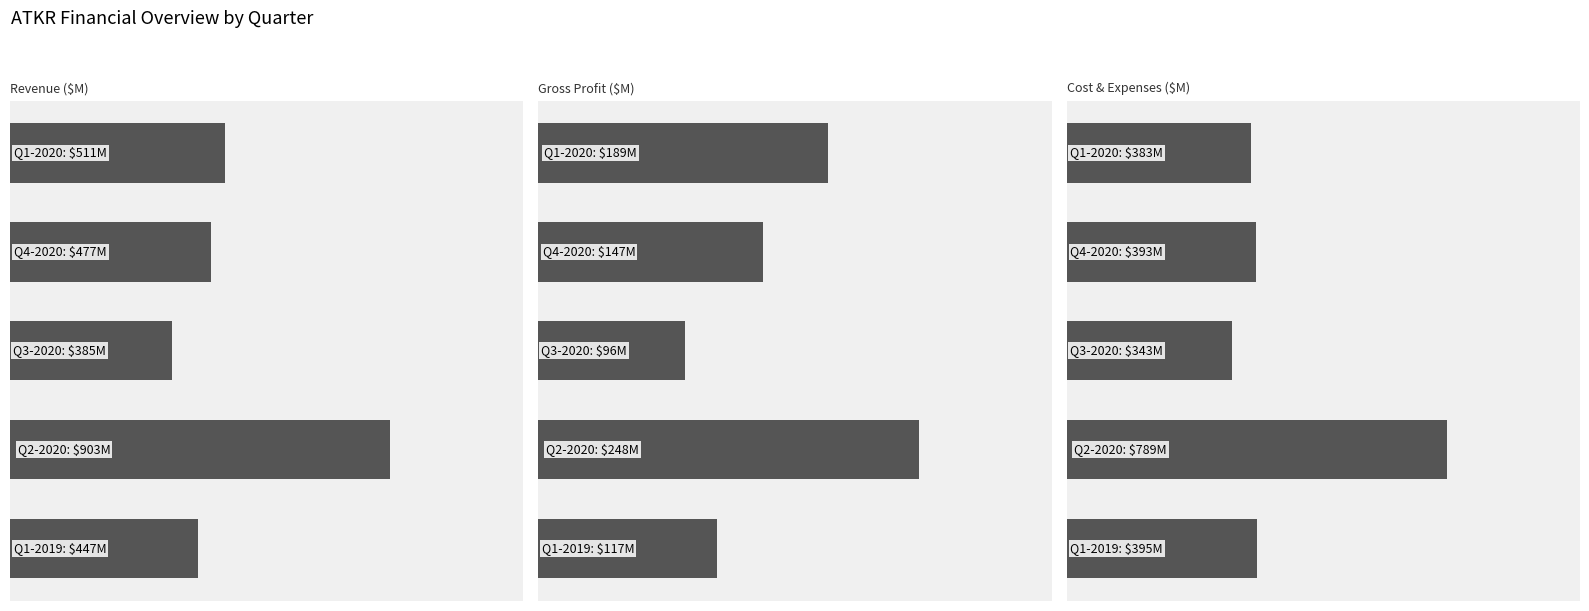

Rank the series by their maximum value, from lowest to highest.

grossProfit, costAndExpenses, revenue